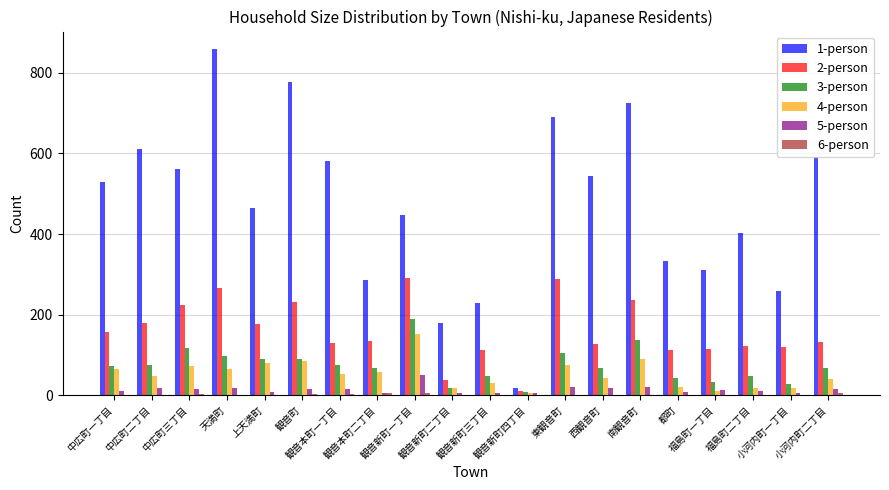

Which series has the largest total across all categories?

1-person